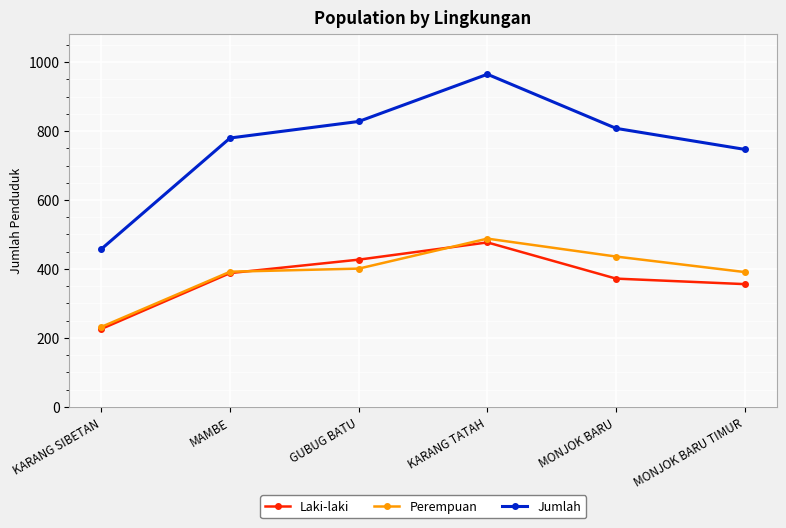

Is it true that Laki-laki equals 427 at GUBUG BATU?

True